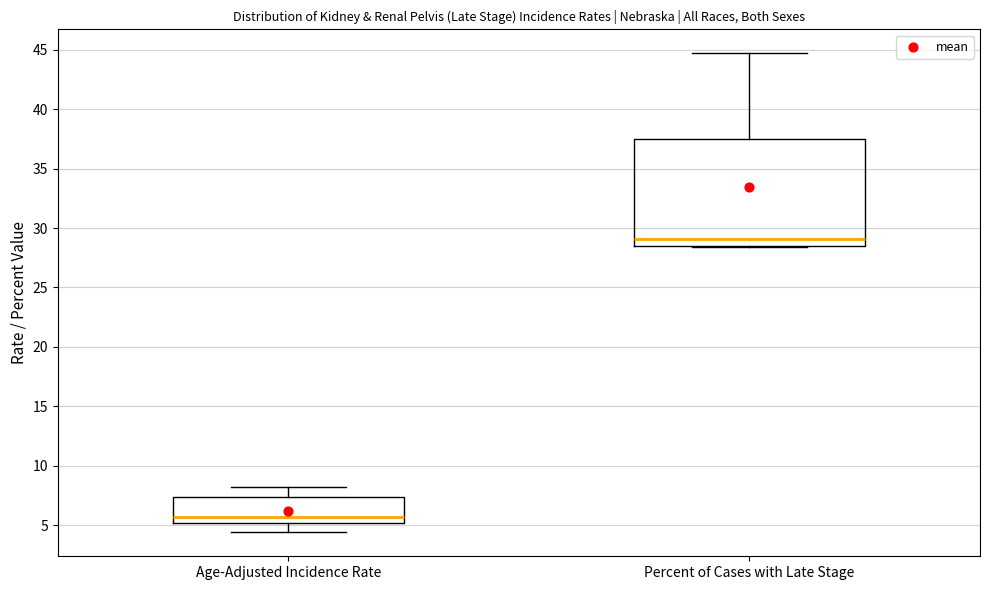

Reading left to right, read every box against the y-axis: the position of its median line, the range the box covers, and the ends of its whiskers. The values are not printed on the chart, so give them approximately, as read against the axis.

Age-Adjusted Incidence Rate: median 5.5, box 5.0 to 7.5, whiskers 4.5 to 8.0
Percent of Cases with Late Stage: median 29.0, box 28.5 to 37.5, whiskers 28.5 to 44.5